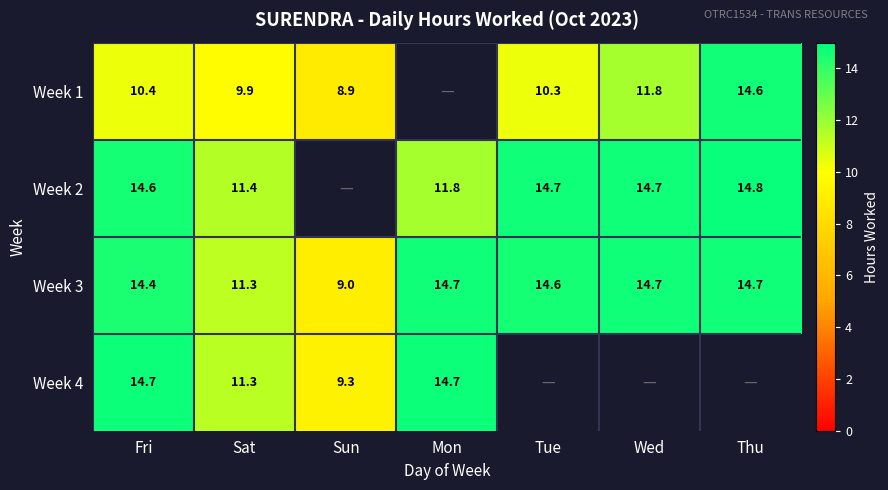

The value of Week 3 at Mon is 26.4. True or false?

False